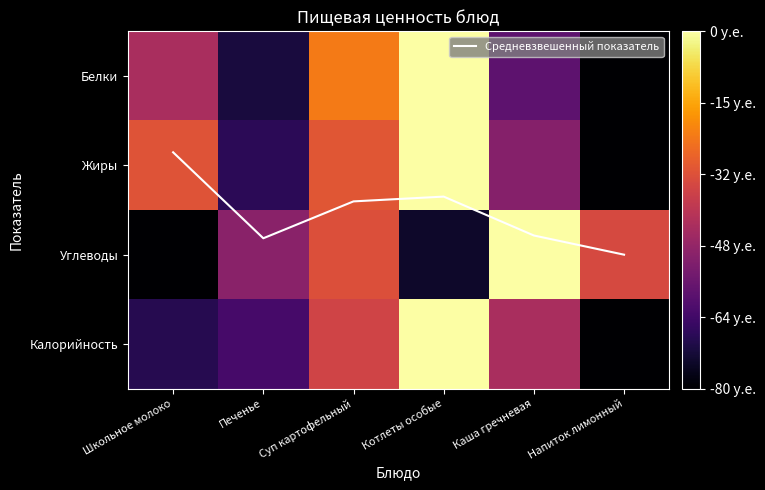

How many categories are shown in the chart?

6